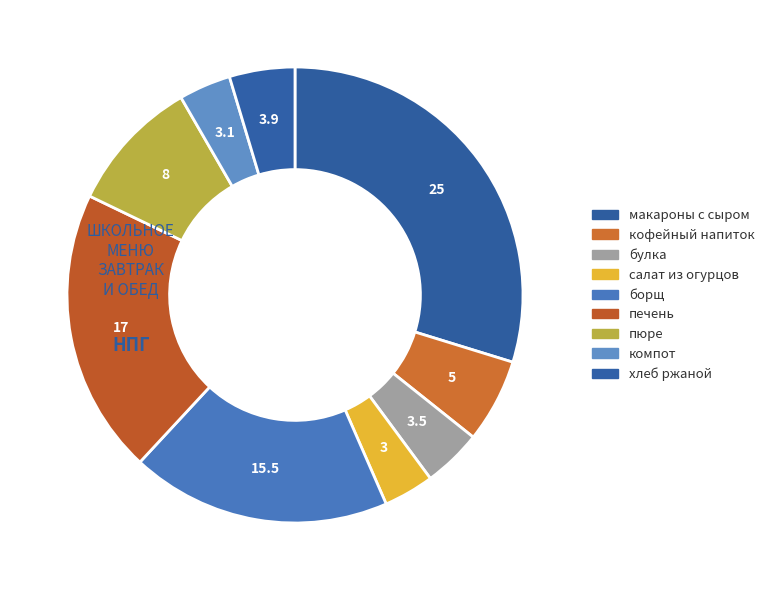

Count the number of slices in the pie.

9